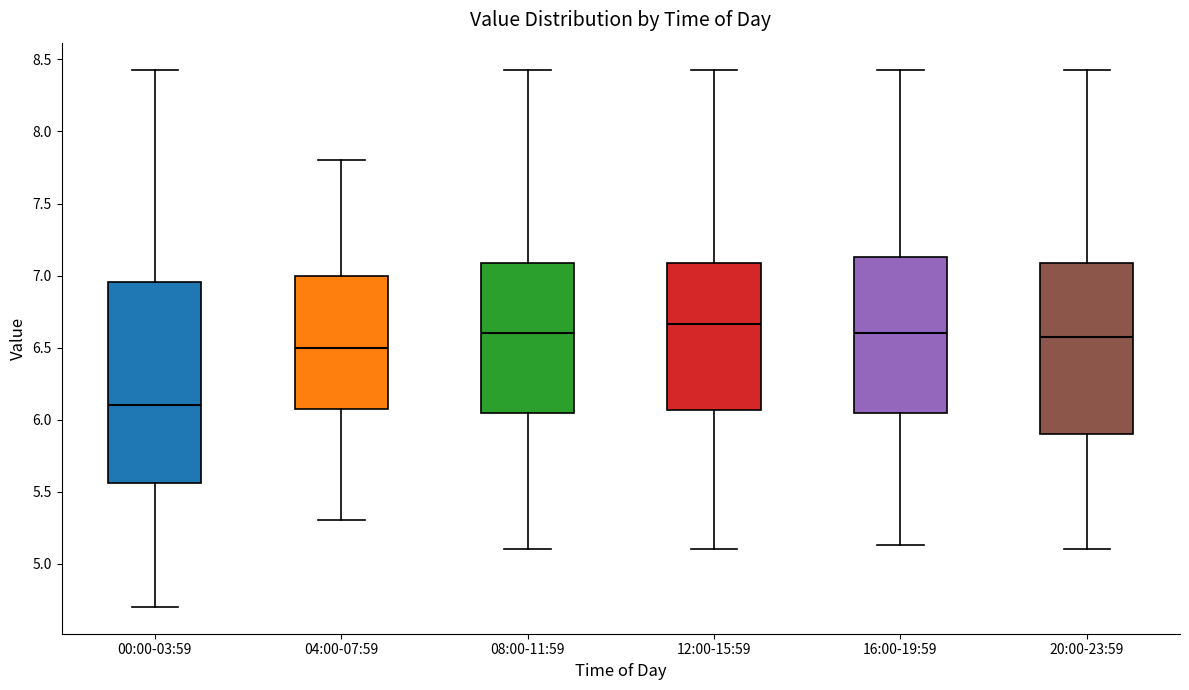

Reading left to right, read every box against the y-axis: the position of its median line, the range the box covers, and the ends of its whiskers. The values are not printed on the chart, so give them approximately, as read against the axis.

00:00-03:59: median 6.10, box 5.55 to 6.95, whiskers 4.70 to 8.45
04:00-07:59: median 6.50, box 6.10 to 7.00, whiskers 5.30 to 7.80
08:00-11:59: median 6.60, box 6.05 to 7.10, whiskers 5.10 to 8.45
12:00-15:59: median 6.65, box 6.05 to 7.10, whiskers 5.10 to 8.45
16:00-19:59: median 6.60, box 6.05 to 7.15, whiskers 5.15 to 8.45
20:00-23:59: median 6.55, box 5.90 to 7.10, whiskers 5.10 to 8.45